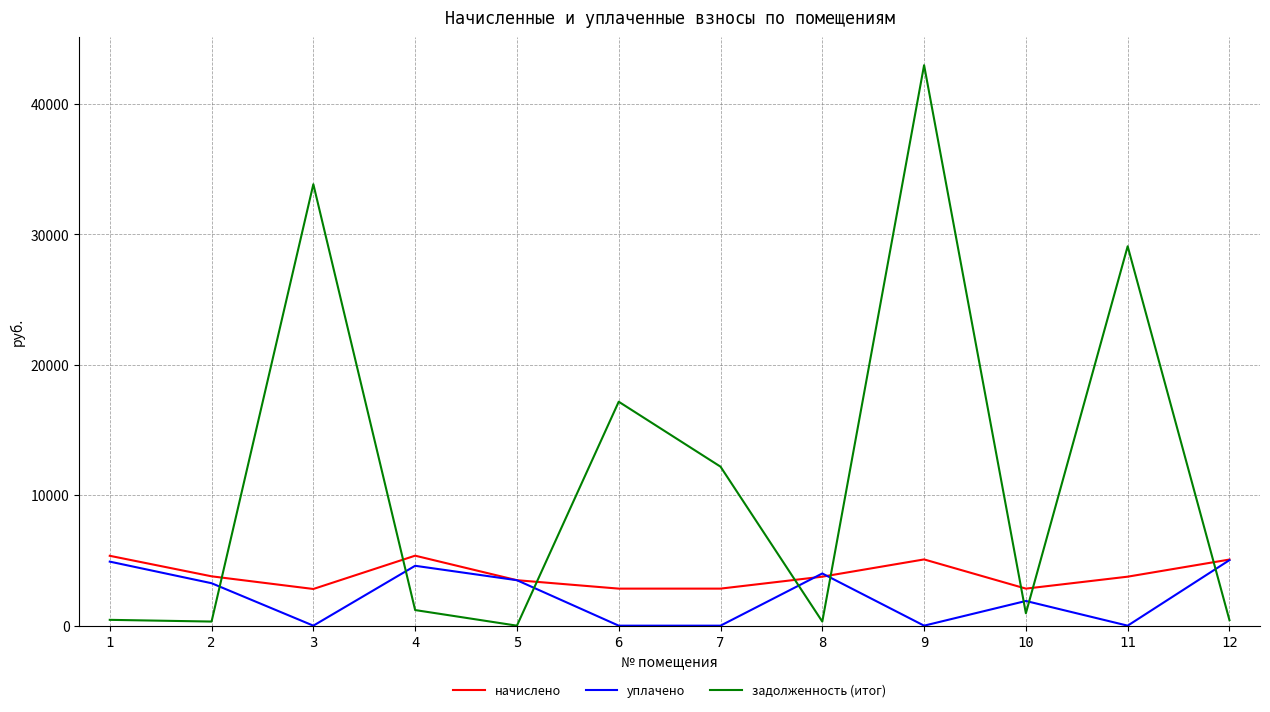

What is the difference between the задолженность (итог) values at 3 and 9?

9125.4